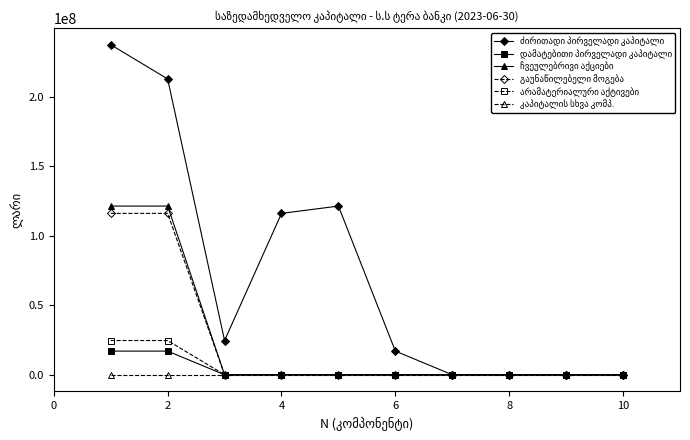

At how many categories does at least one series exceed 100912622?

4